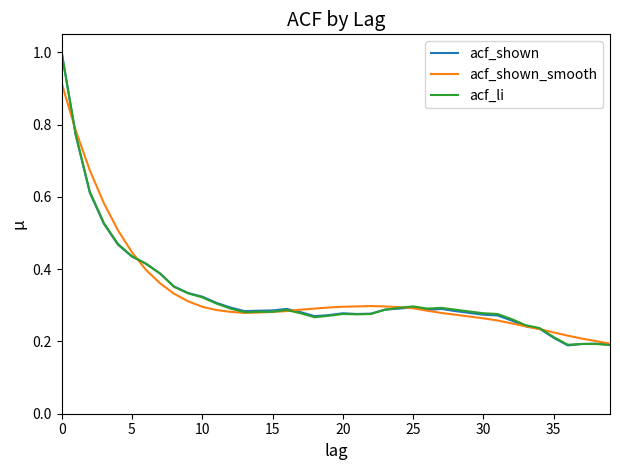

What is the highest value of the acf_shown series?

1.0